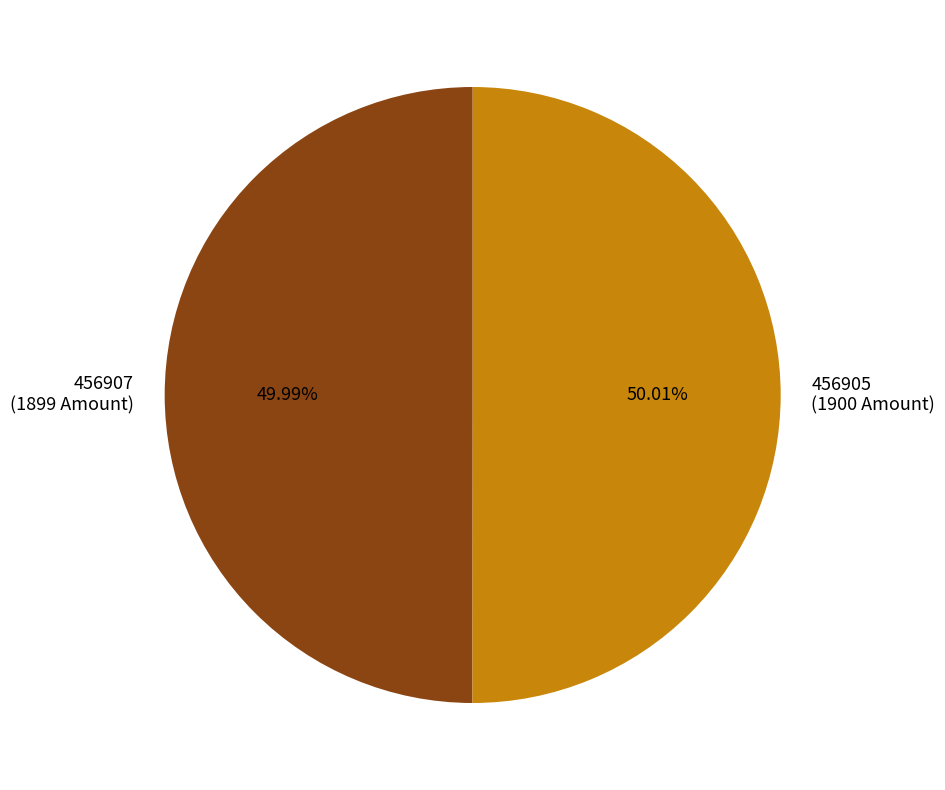

Do 456907 (1899 Amount) and 456905 (1900 Amount) together represent more than half of the pie?

Yes